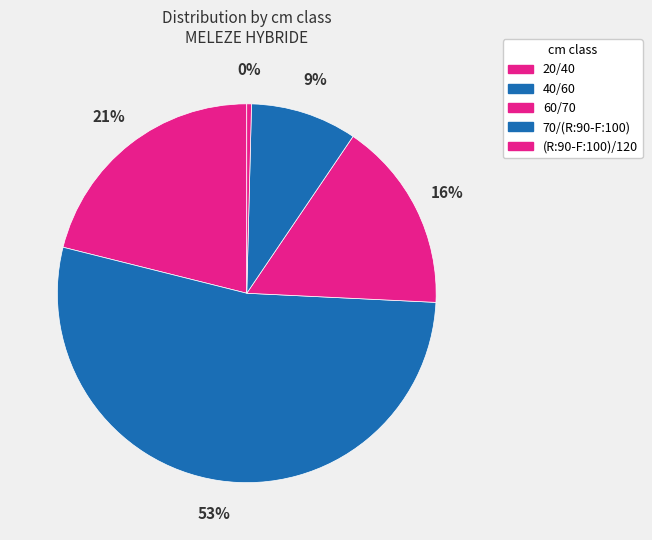

To the nearest percent, what is the difference between the 60/70 and 40/60 slice percentages?

37%